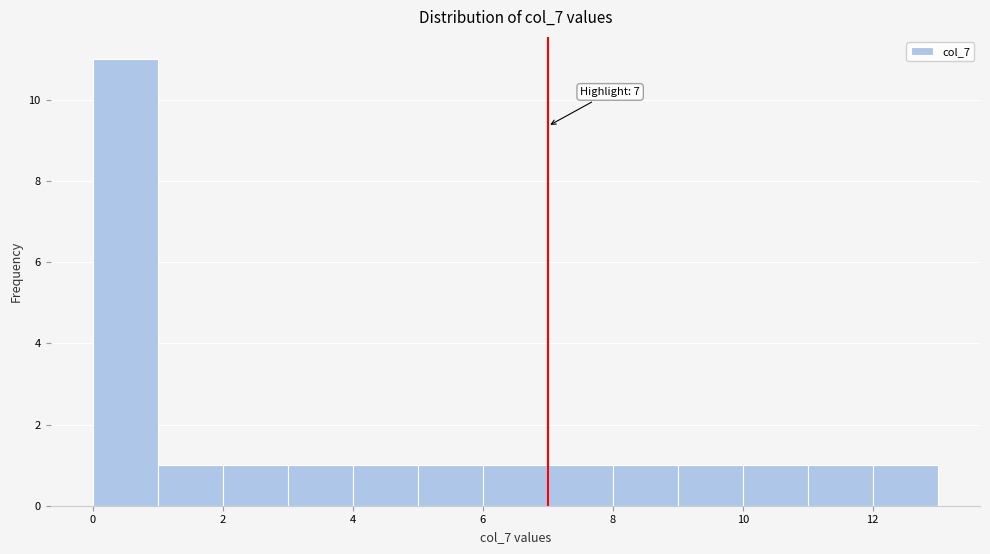

Over which range of the x-axis is the bar tallest?

0 to 1